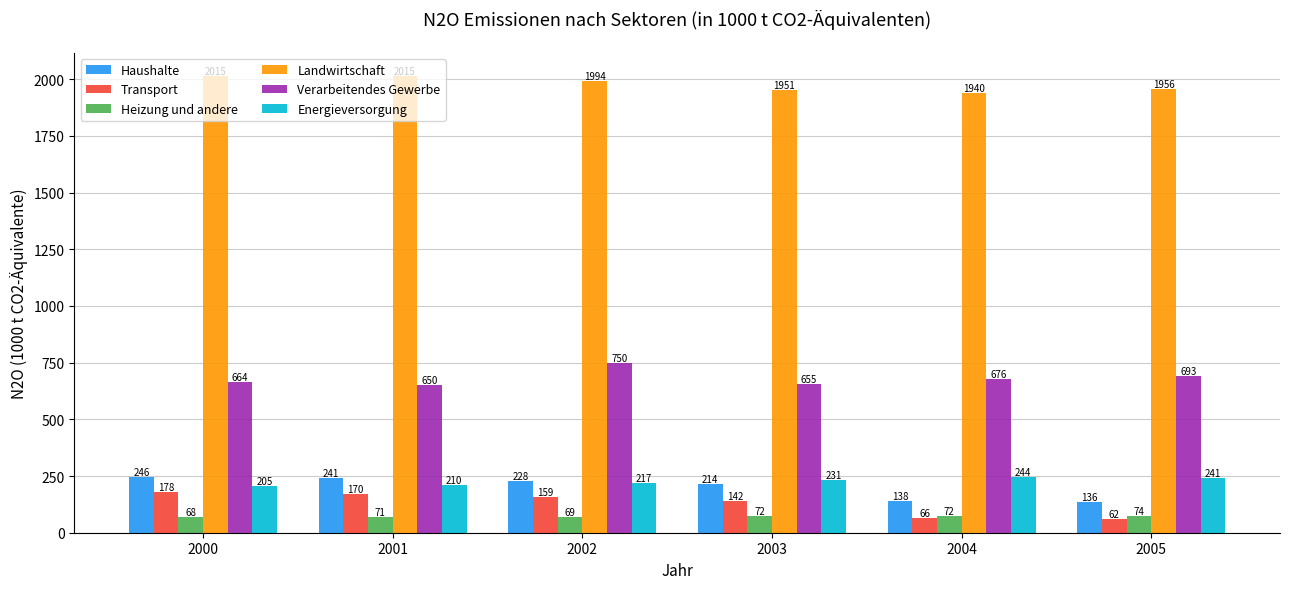

What is the difference between the Verarbeitendes Gewerbe values at 2002 and 2005?

57.1